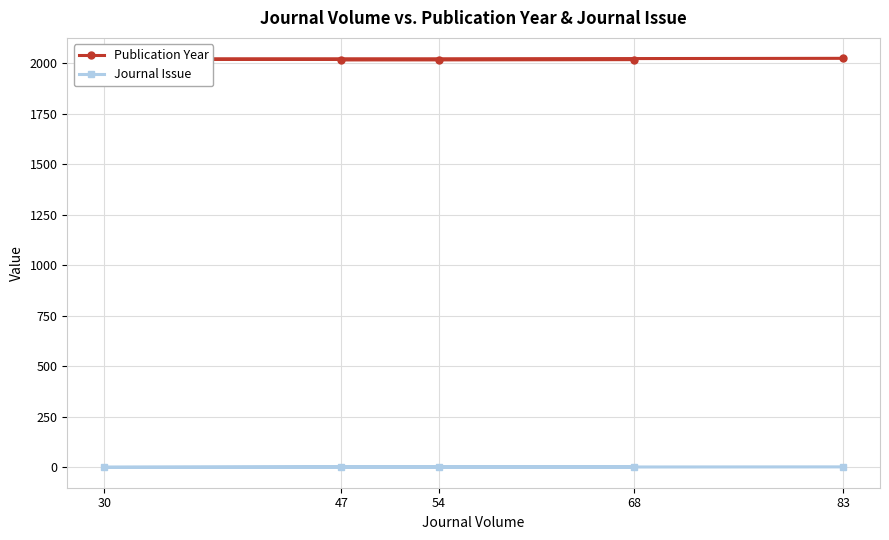

Where is Publication Year nearest to the value 2020?

30